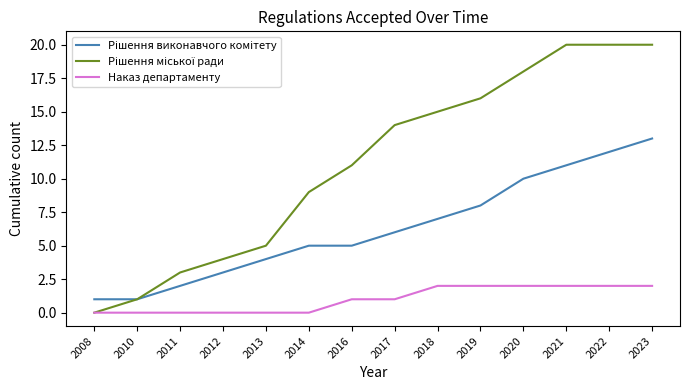

What is the spread (max minus min) of values at 2023?

18